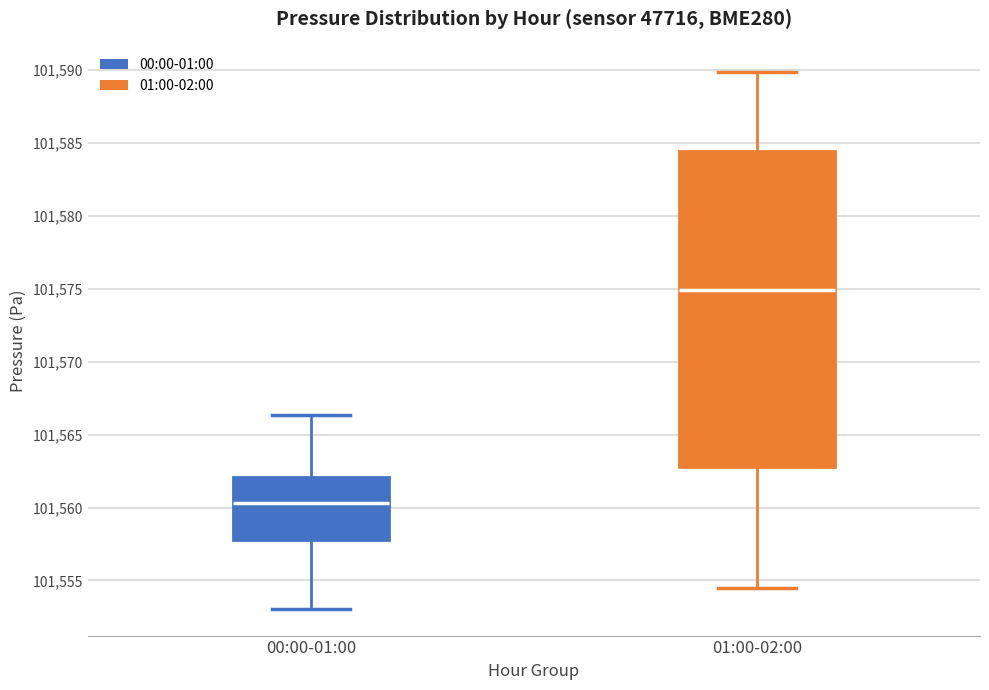

Which box's median line is the lowest?

00:00-01:00